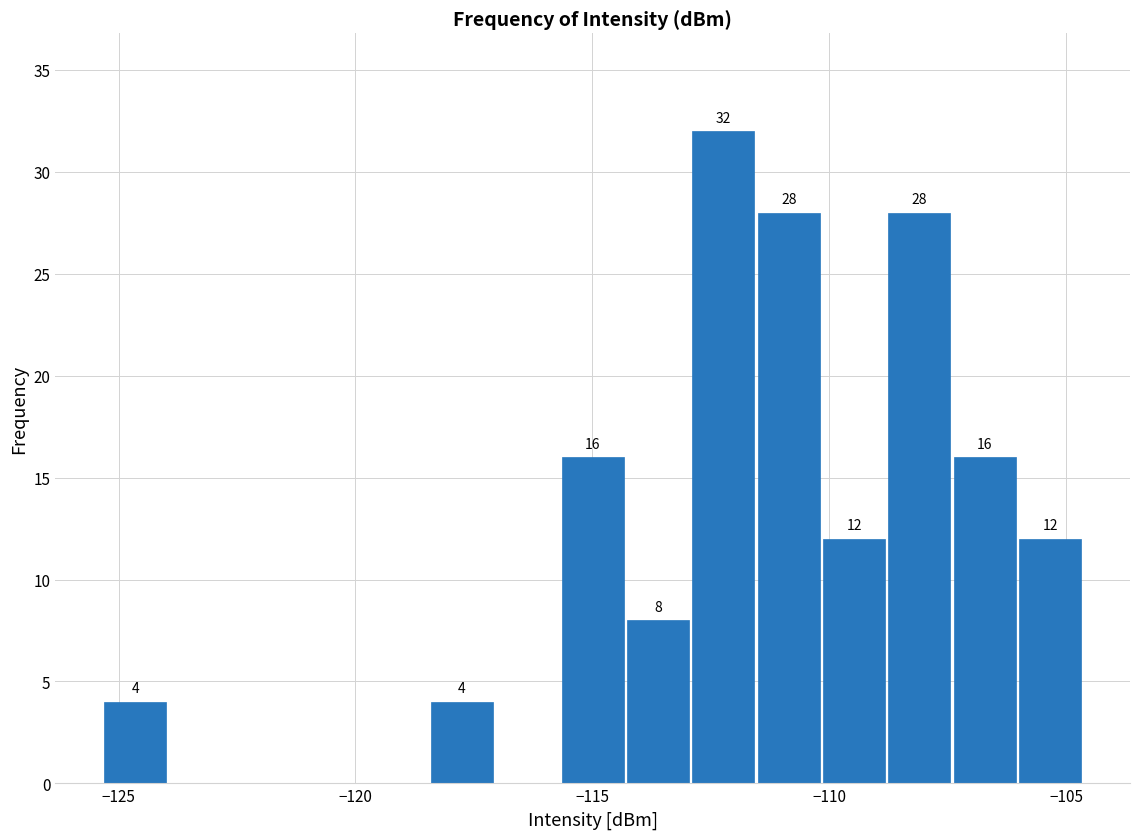

Around what value on the x-axis is the tallest bar? Give the approximate position of its centre, as read against the axis.

-112.0